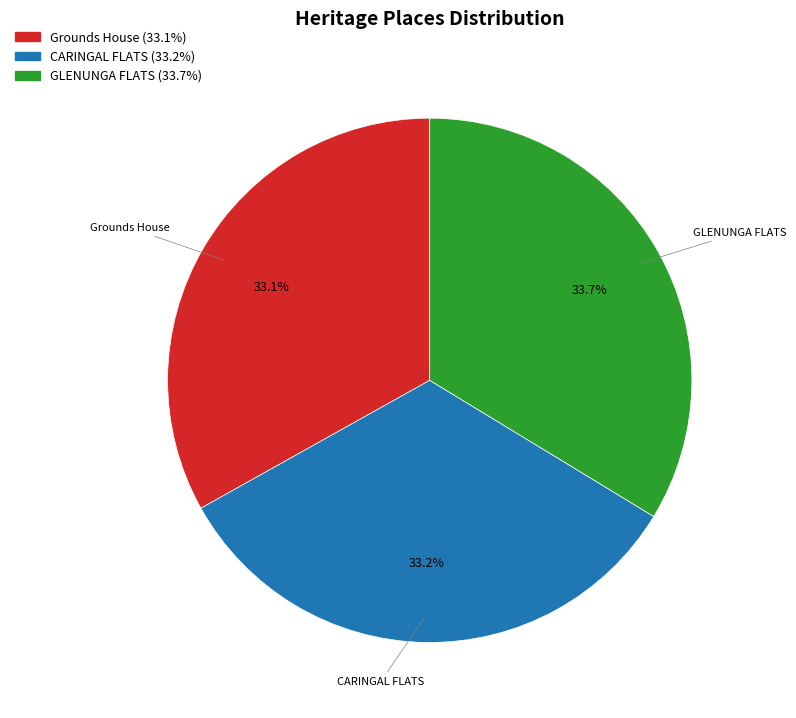

What is the ratio of the value at Grounds House to the value at CARINGAL FLATS?

1.0